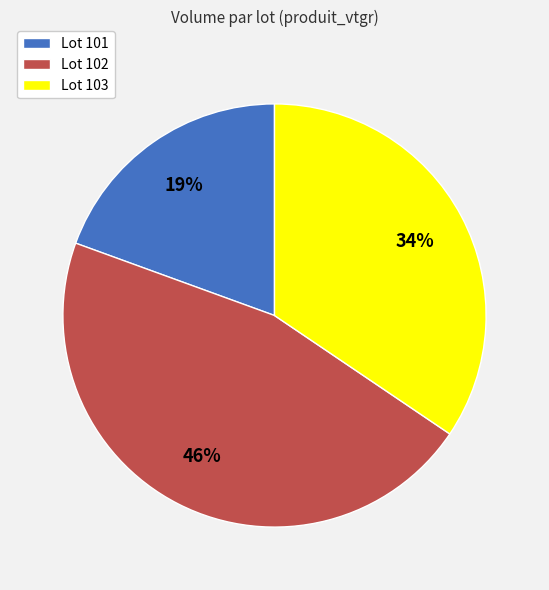

How many slices are in this pie chart?

3